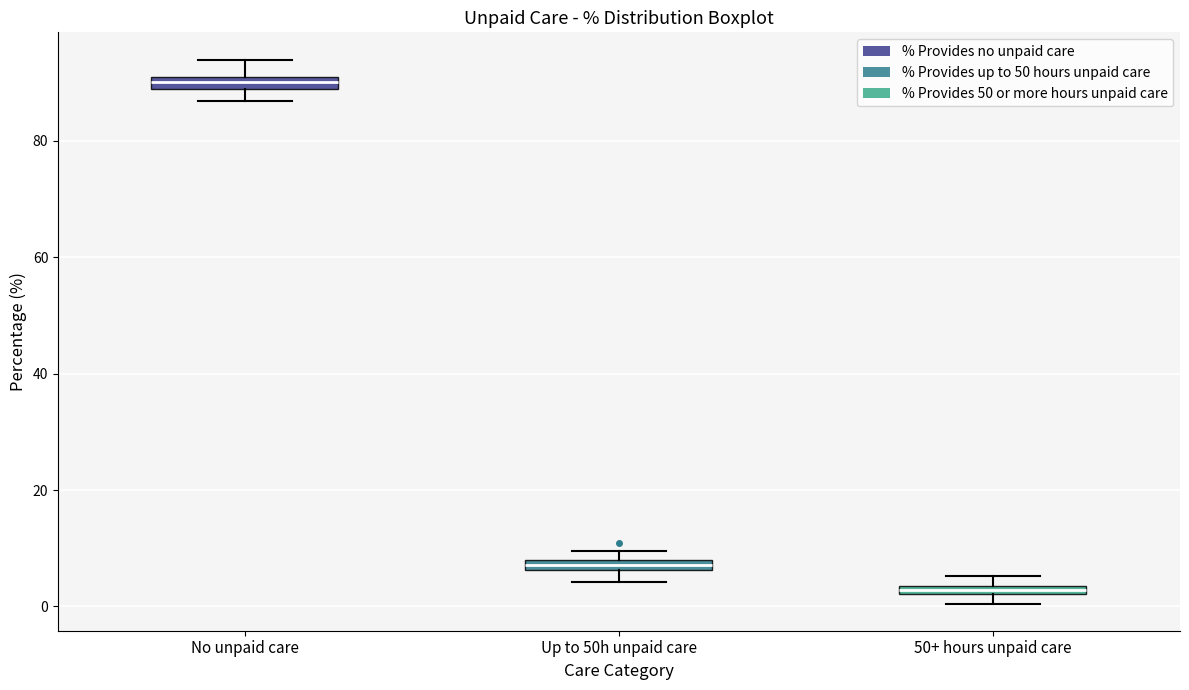

Which box has the highest median line?

No unpaid care